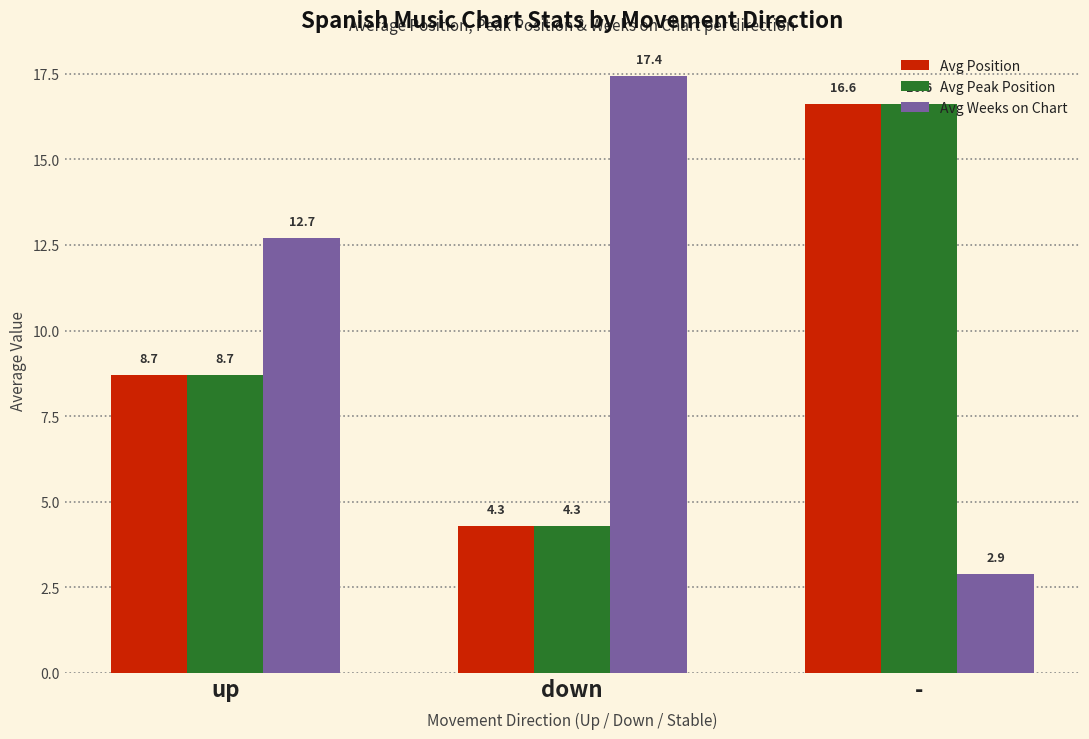

Count the number of data series in this chart.

3